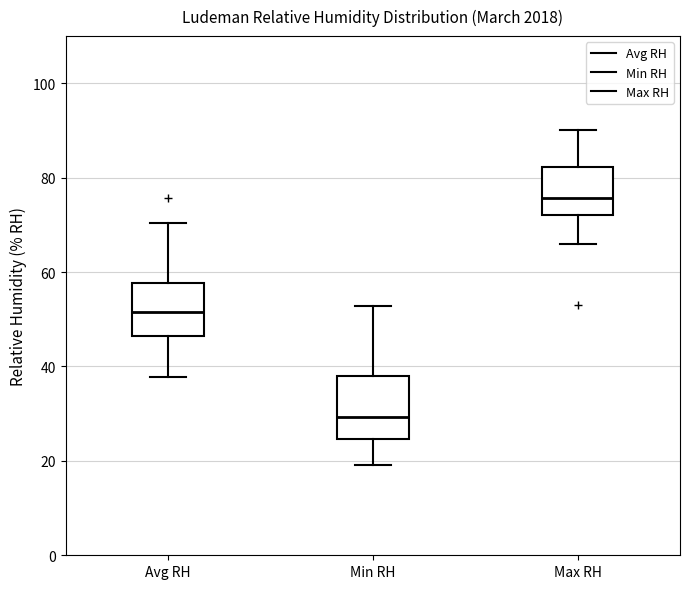

Which box is the tallest, from its lower edge to its upper edge?

Min RH